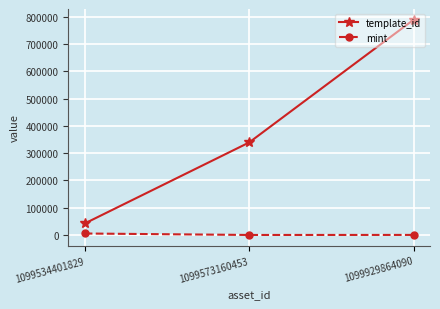

Is this an area chart (filled region under the line)?

No